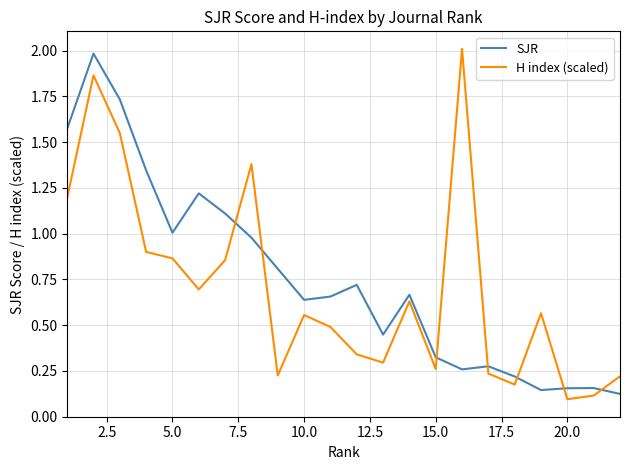

True or false: SJR and H index (scaled) intersect in this chart.

True